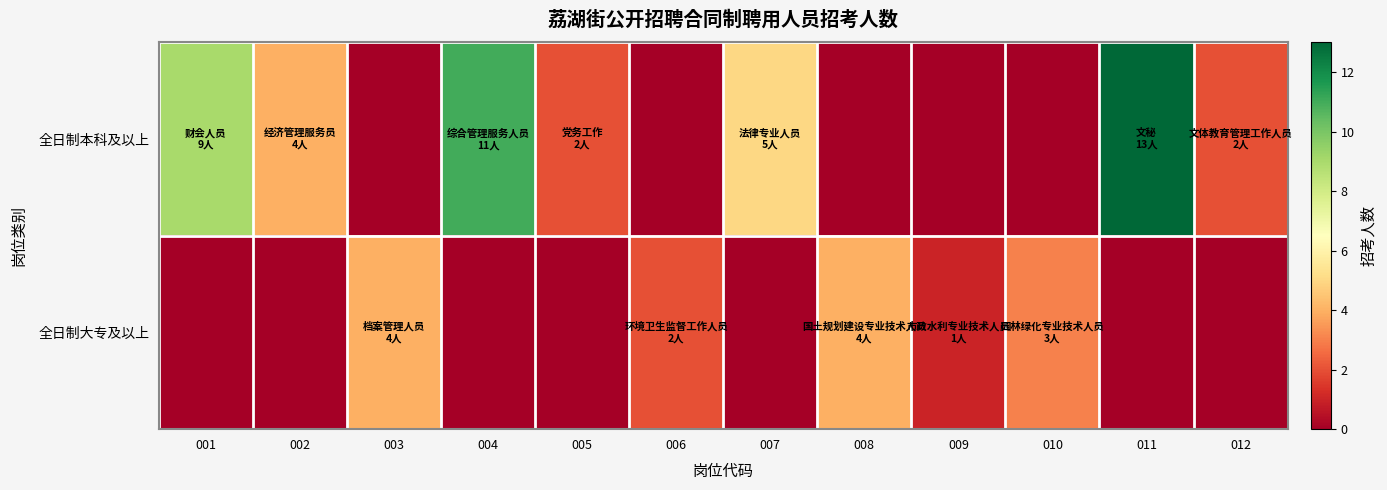

Reading left to right, transcribe all the data shown in this chart.

全日制本科及以上: 001=9	002=4	003=0	004=11	005=2	006=0	007=5	008=0	009=0	010=0	011=13	012=2
全日制大专及以上: 001=0	002=0	003=4	004=0	005=0	006=2	007=0	008=4	009=1	010=3	011=0	012=0